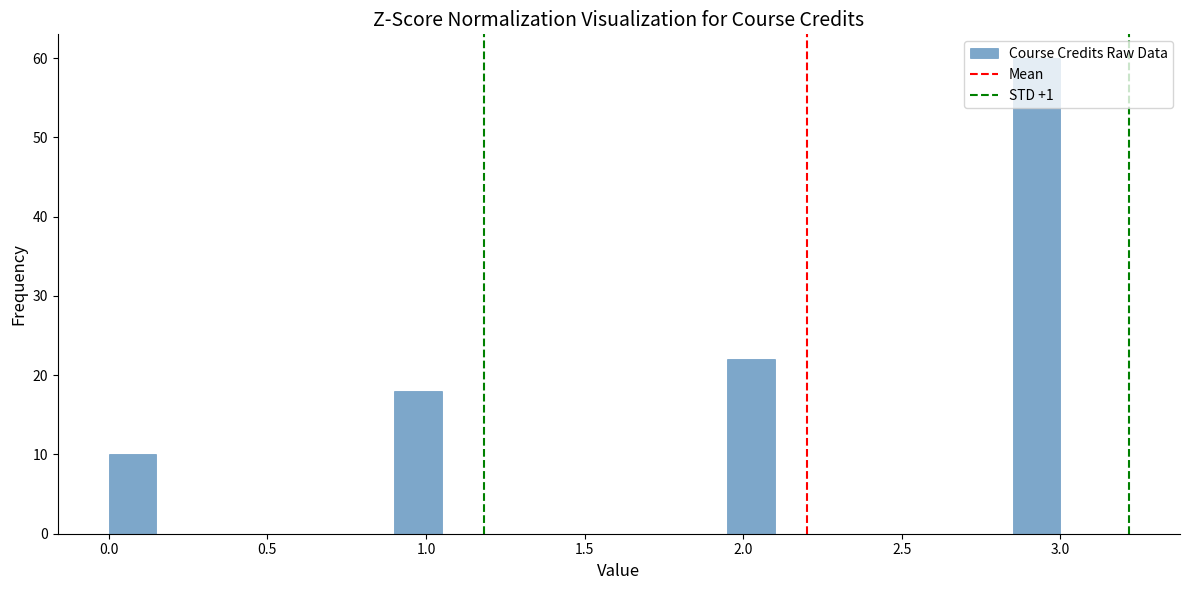

Around what value on the x-axis is the tallest bar? Give the approximate position of its centre, as read against the axis.

2.95